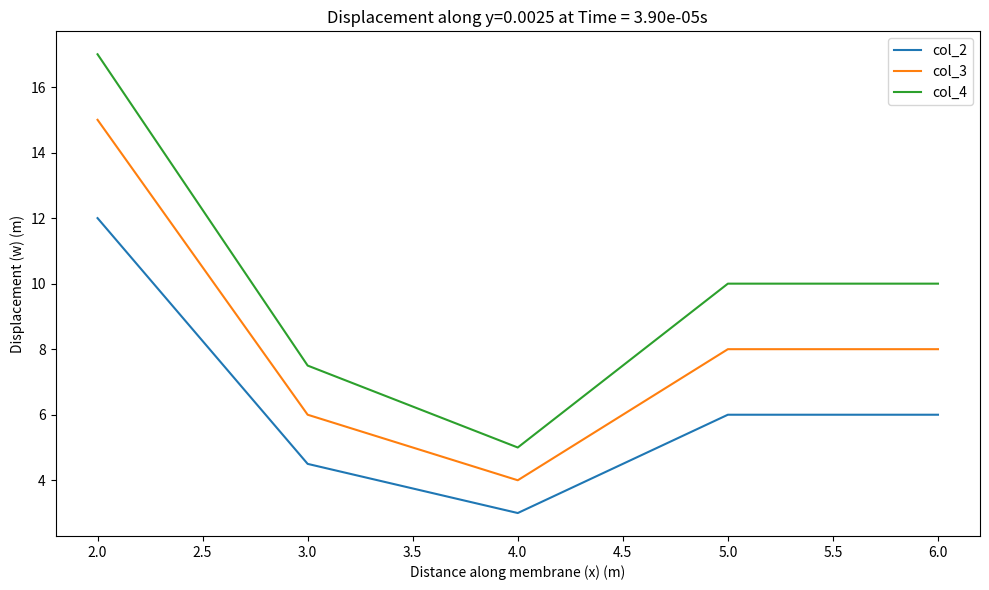

Where does the col_4 series first go above 10?

2.0